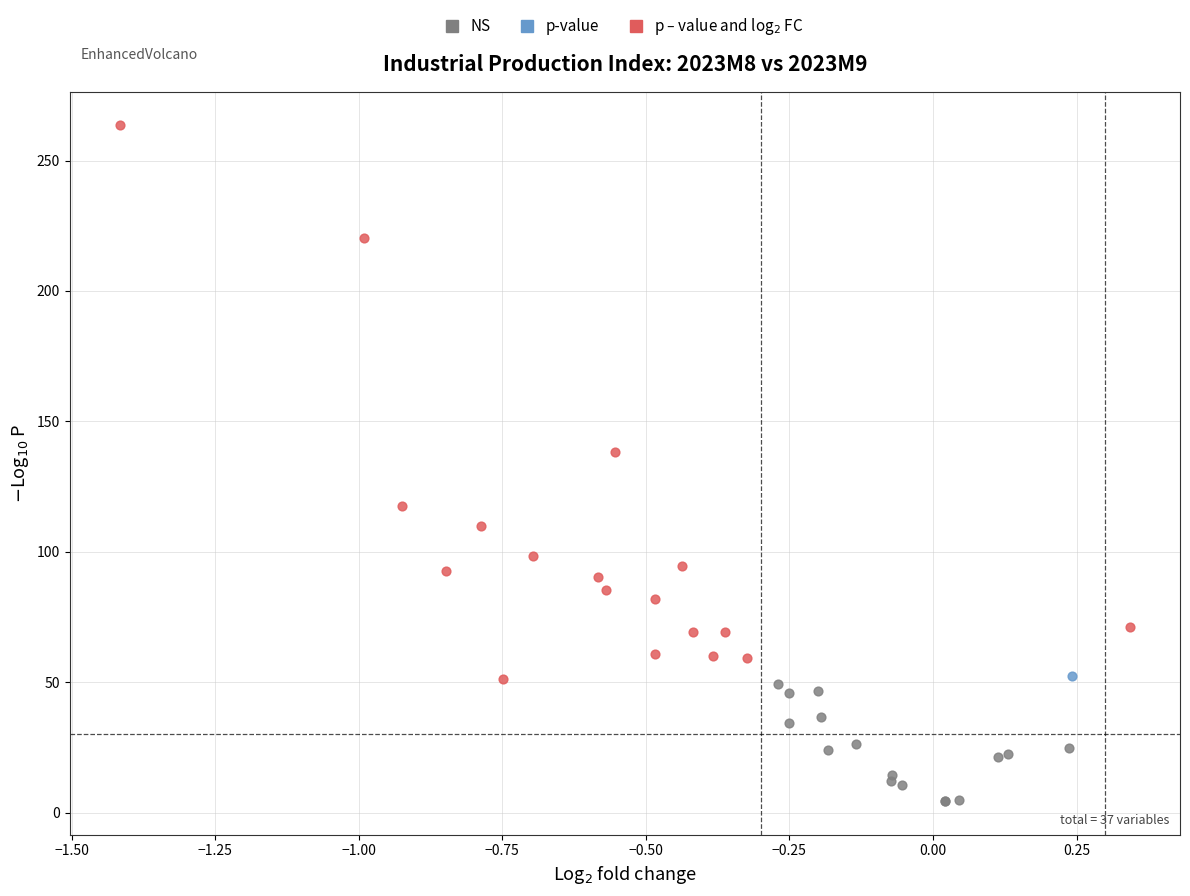

What are all the series names shown in the legend?

NS, p-value, p – value and log$_2$ FC